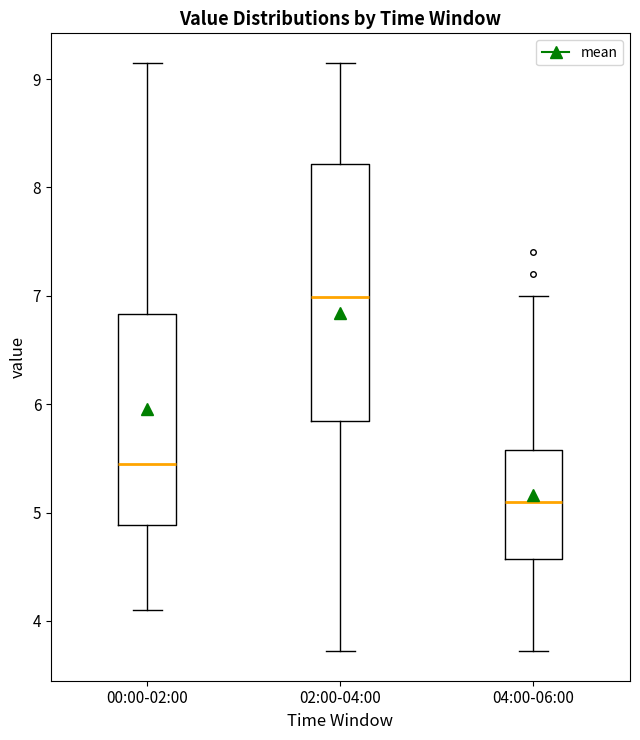

Where is the upper edge of the box for 02:00-04:00 on the y-axis? The values are not printed on the chart, so give them approximately, as read against the axis.

8.2